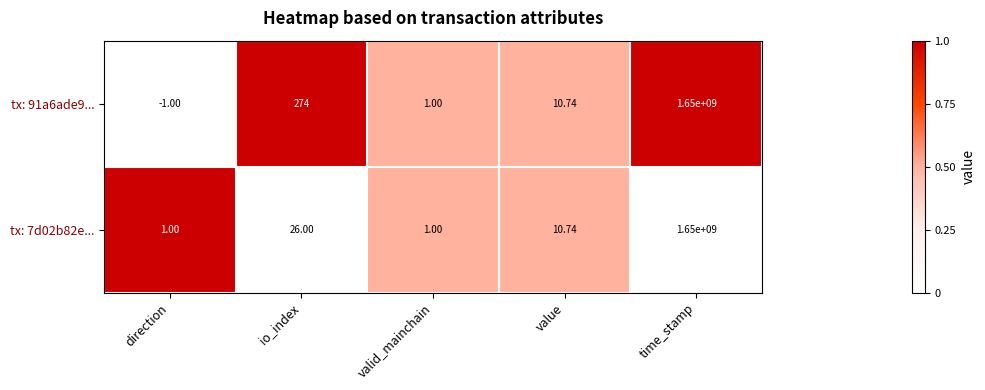

At which category is the sum across all series the highest?

time_stamp